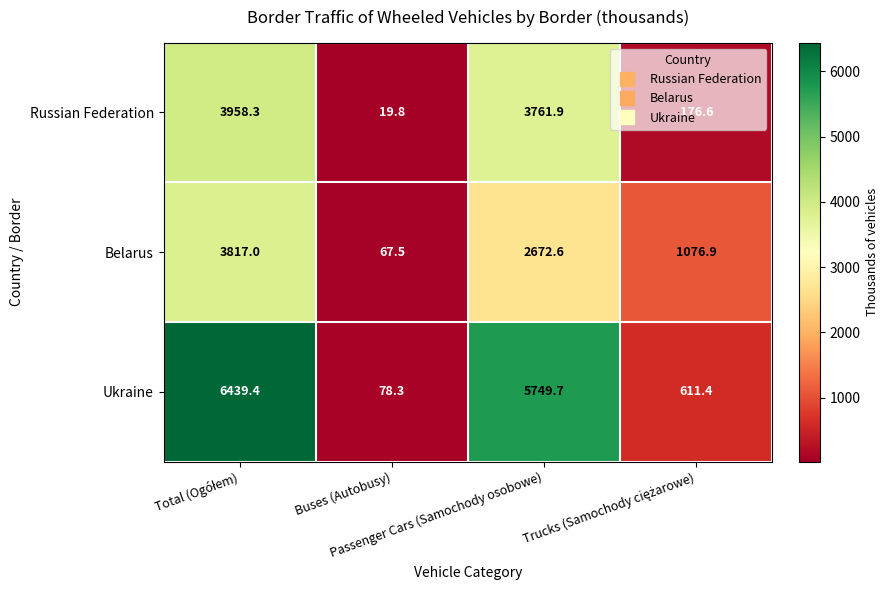

Which series has the largest total across all categories?

Ukraine